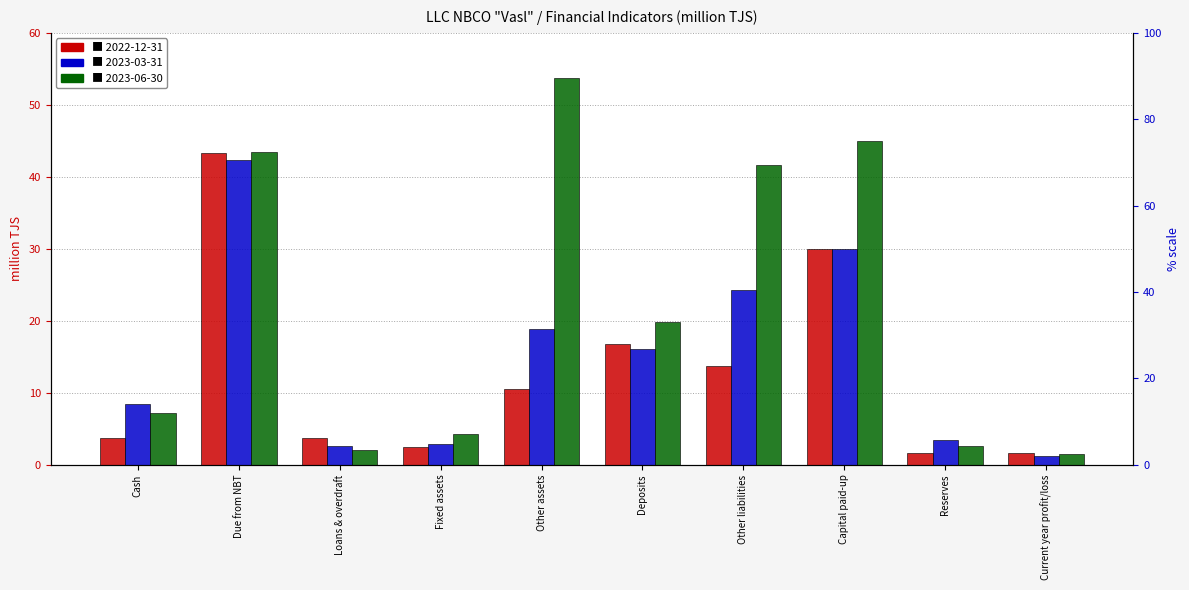

How many bars are there in total?

30